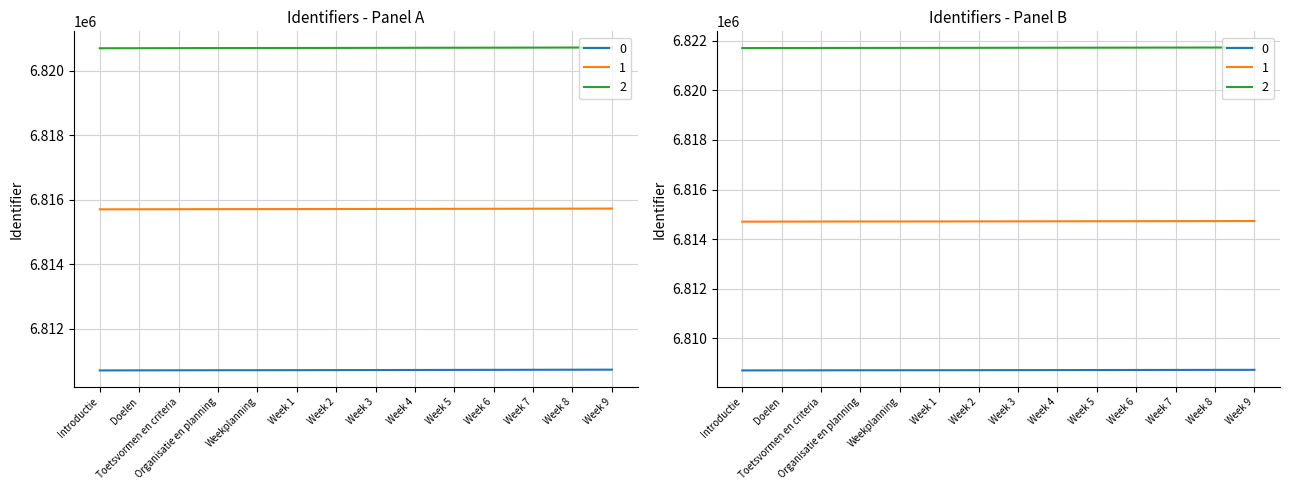

What value does the data have at Organisatie en planning, to the nearest 5?

6810710